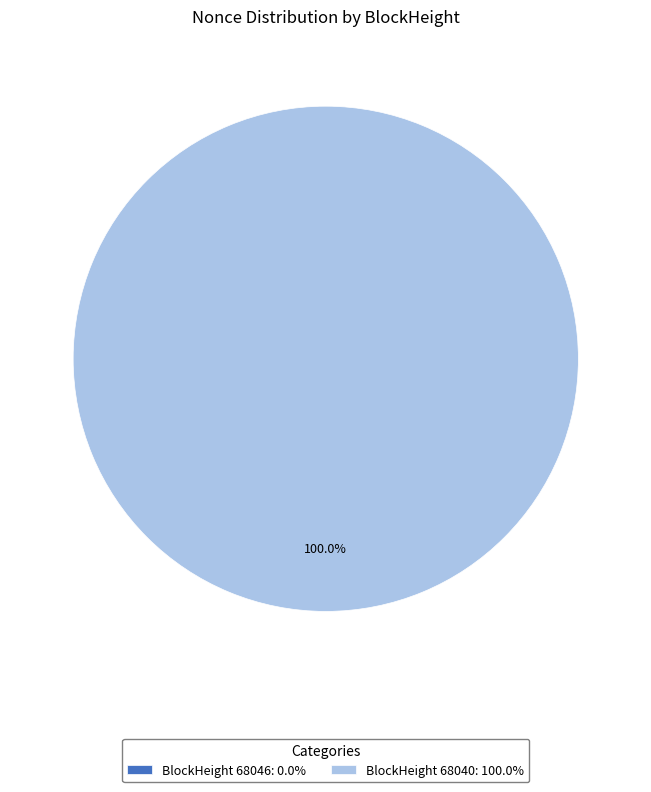

To the nearest percent, what is the difference between the 68040 and 68046 slice percentages?

100%